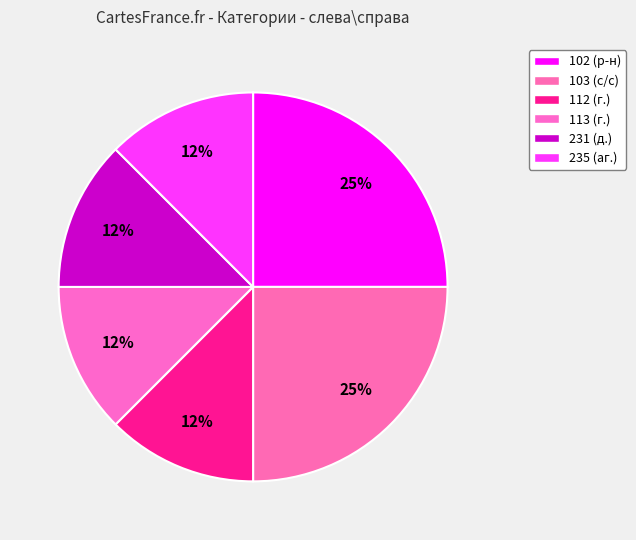

How many slices are in this pie chart?

6